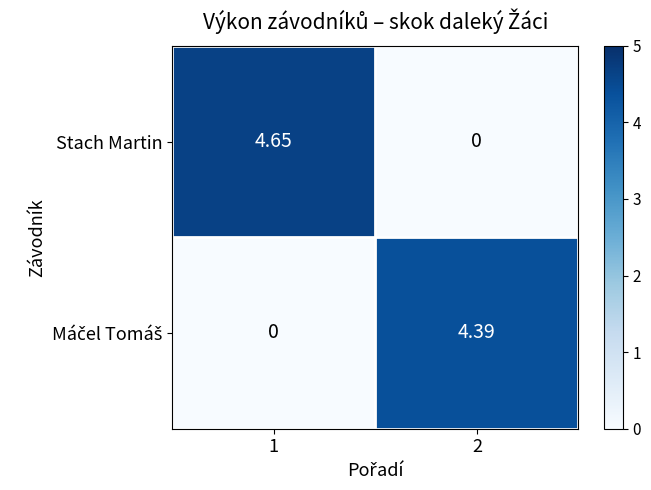

Between 1 and 2, which series saw the biggest shift?

Stach Martin